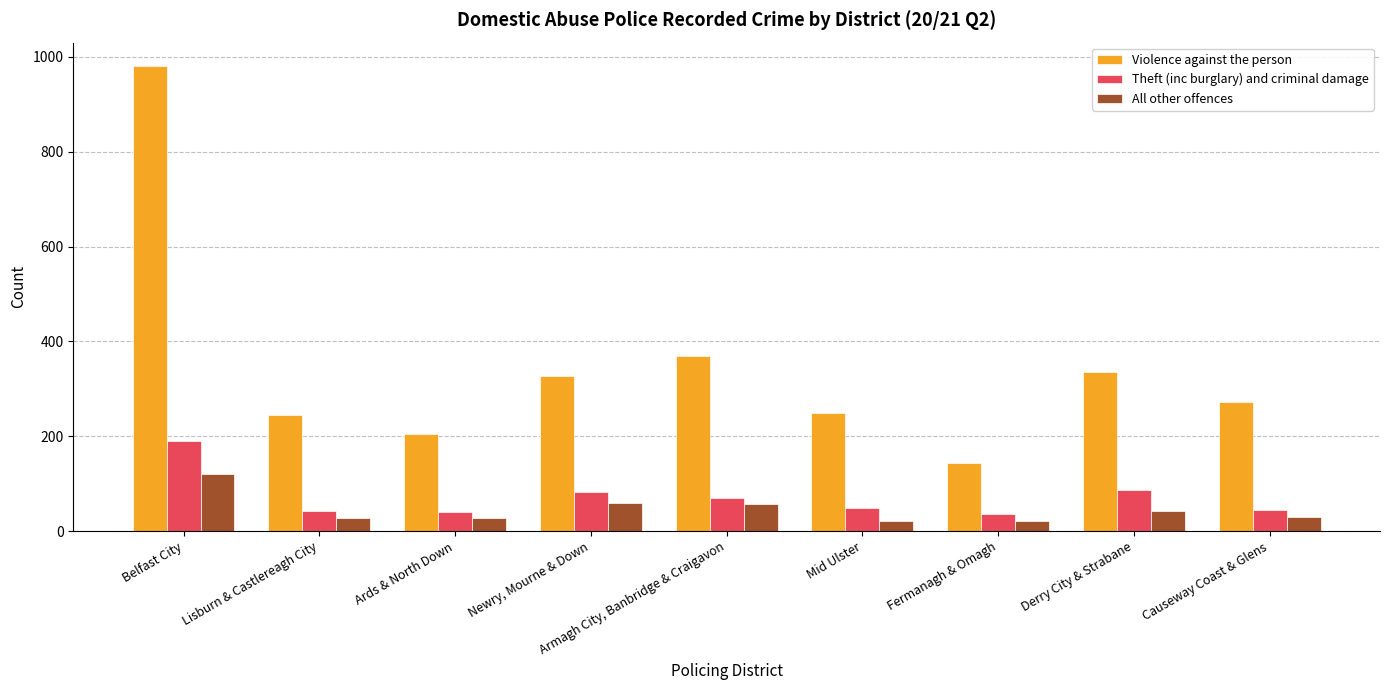

Where is Violence against the person nearest to the value 562?

Armagh City, Banbridge & Craigavon